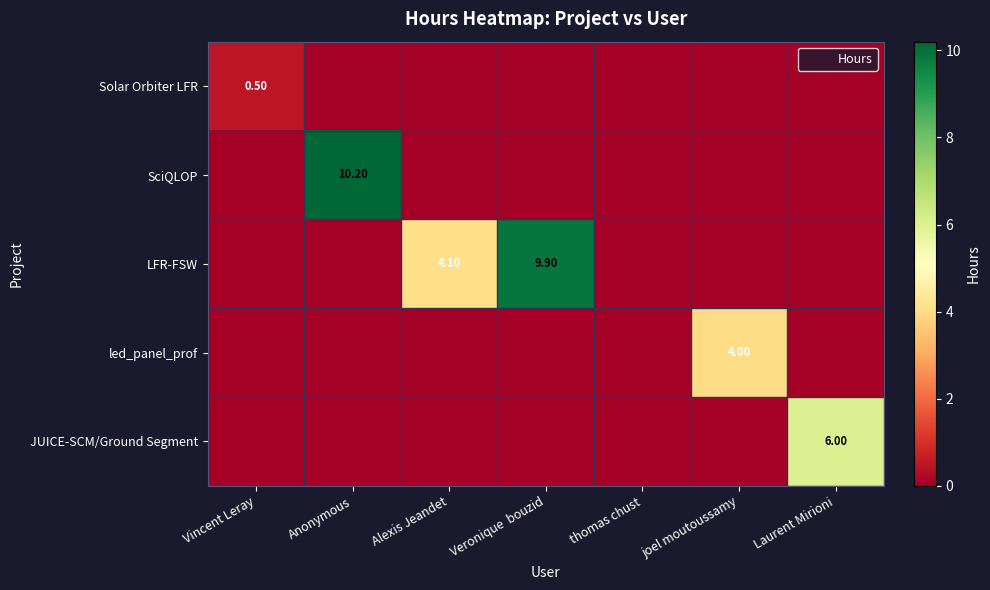

Is the value of LFR-FSW at Vincent Leray greater than the value of JUICE-SCM/Ground Segment at joel moutoussamy?

No